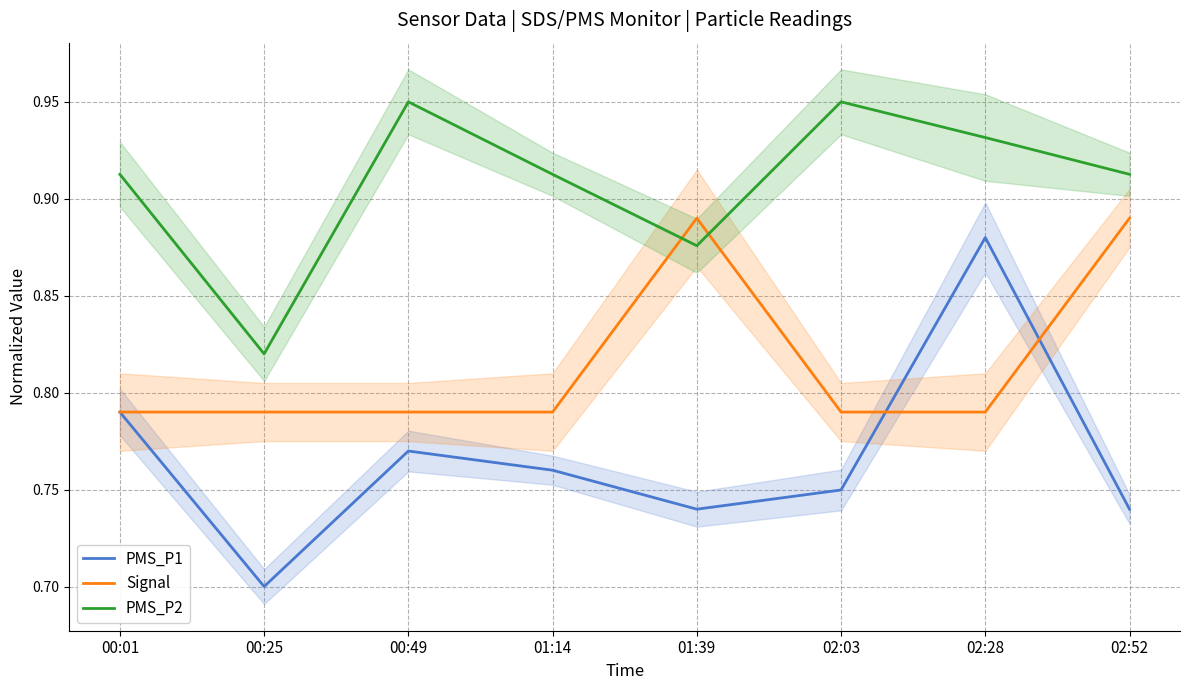

Between 01:39 and 02:52, which is larger?

01:39